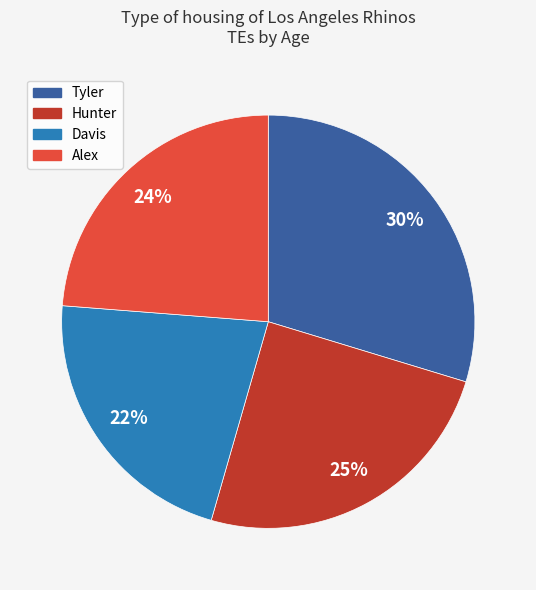

To the nearest percent, what is the average slice percentage?

25%